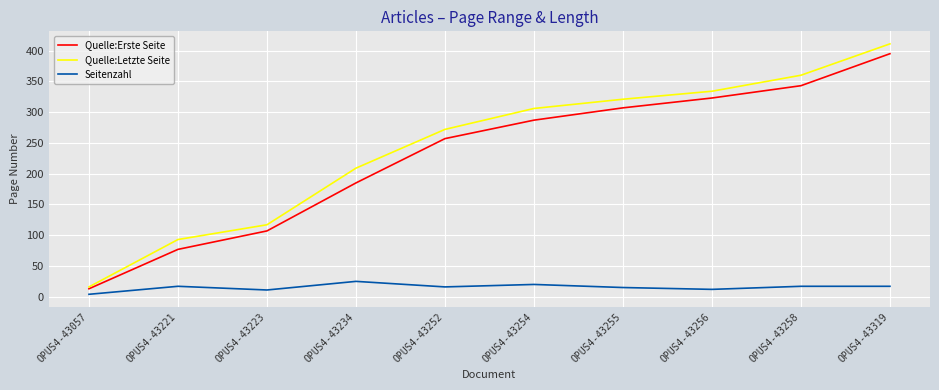

What is the total value across all series at OPUS4-43256?

669